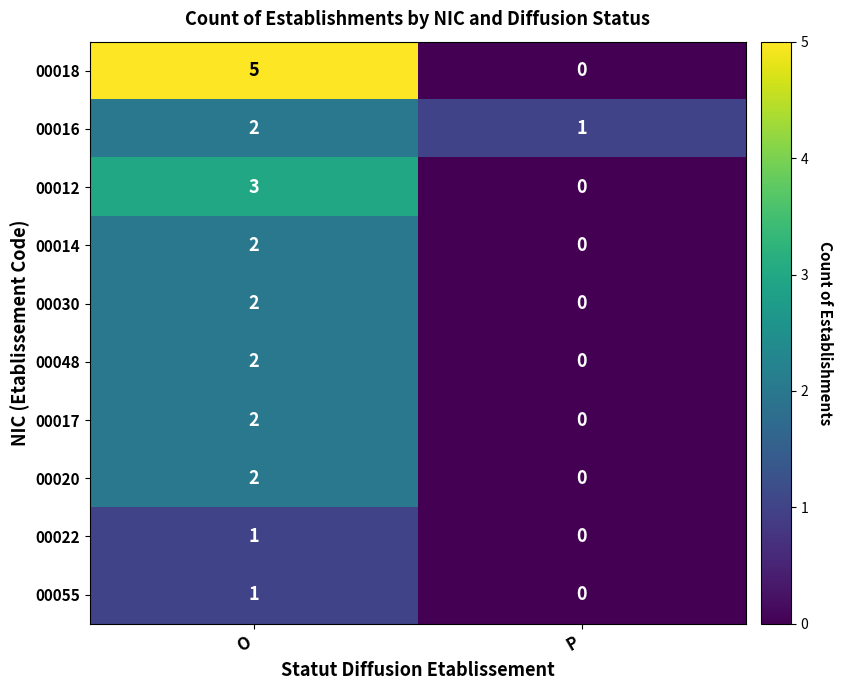

Where is 00016 nearest to the value 1?

P